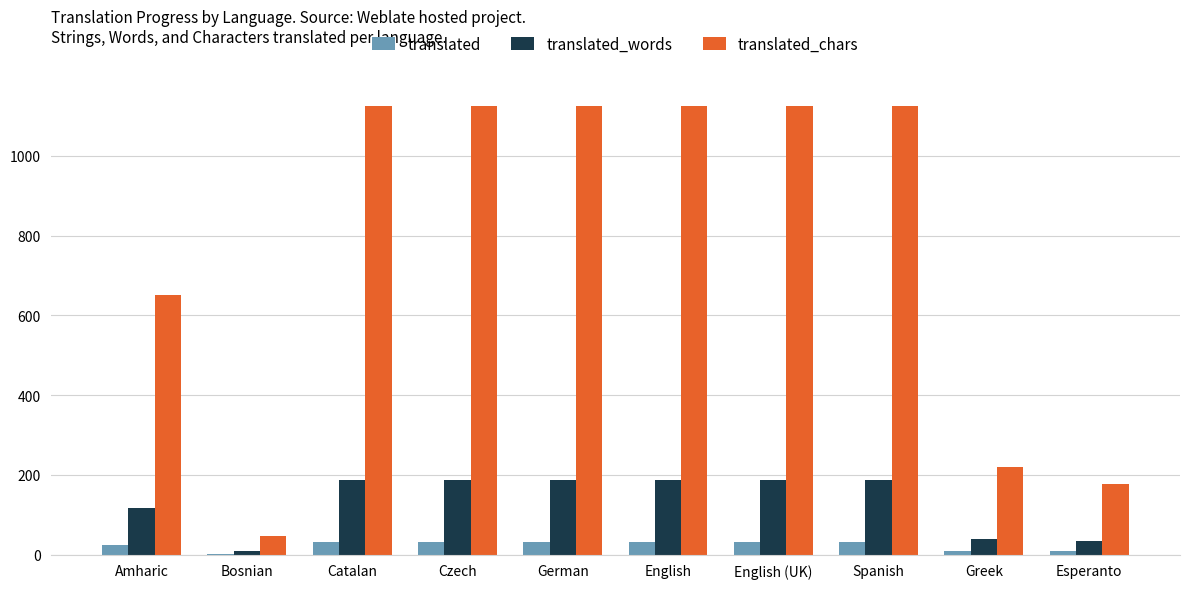

Is the value of translated_words at Catalan greater than the value of translated at English (UK)?

Yes